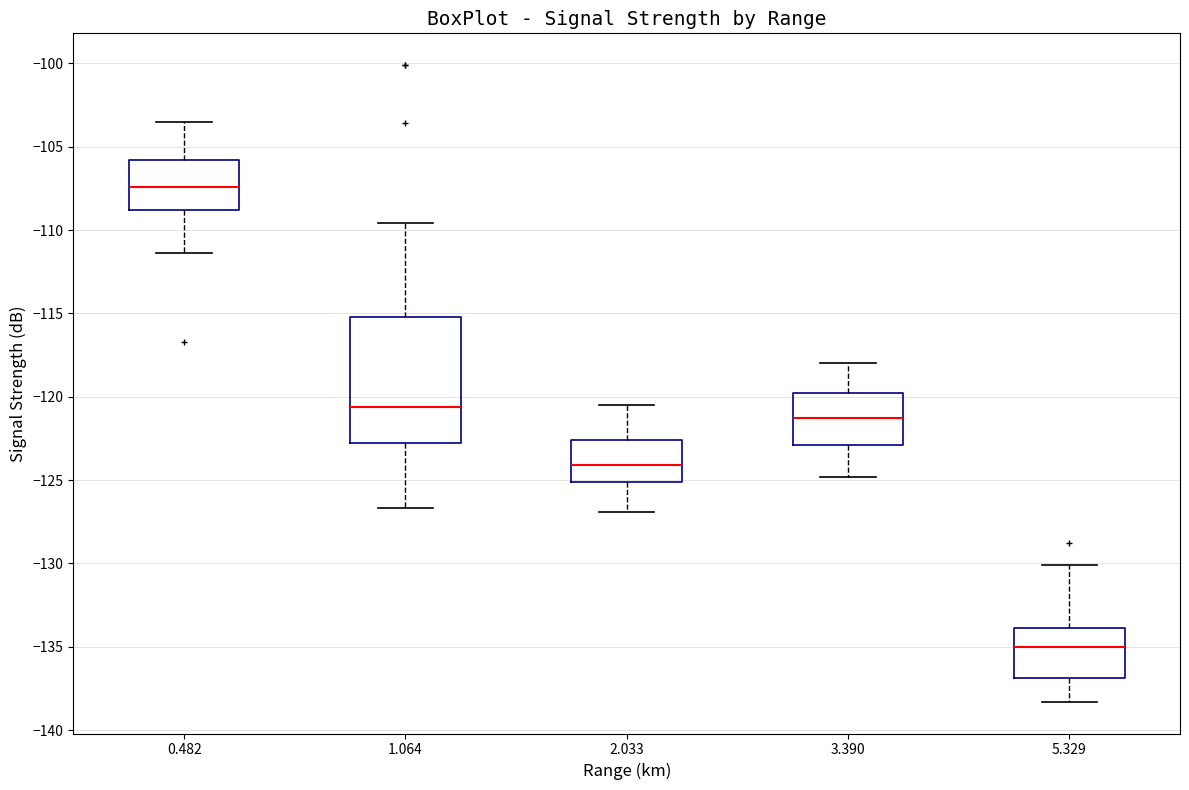

Reading left to right, transcribe this box plot: for each box, give where its median line is, the range the box spans, and where its two whiskers end, as read against the y-axis. The values are not printed on the chart, so give them approximately, as read against the axis.

0.482: median -107.5, box -109.0 to -106.0, whiskers -111.5 to -103.5
1.064: median -120.5, box -123.0 to -115.0, whiskers -126.5 to -109.5
2.033: median -124.0, box -125.0 to -122.5, whiskers -127.0 to -120.5
3.390: median -121.5, box -123.0 to -120.0, whiskers -125.0 to -118.0
5.329: median -135.0, box -137.0 to -134.0, whiskers -138.5 to -130.0